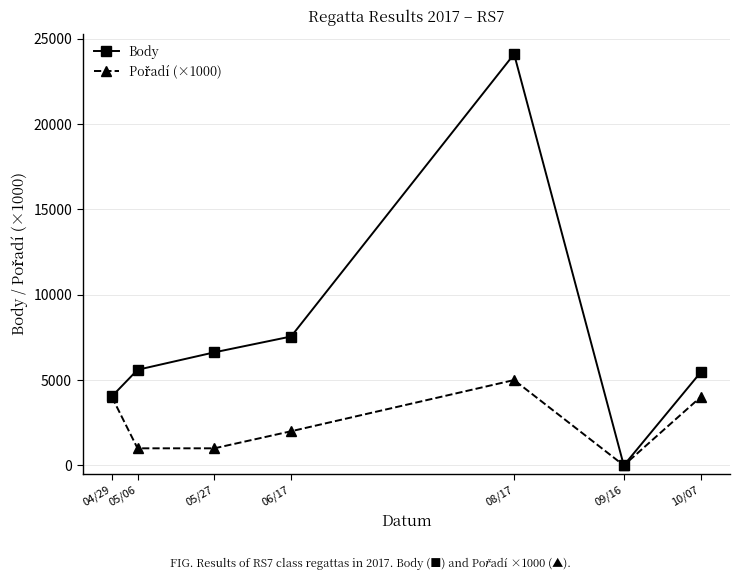

The Body series shows 7174 at 04/29. True or false?

False